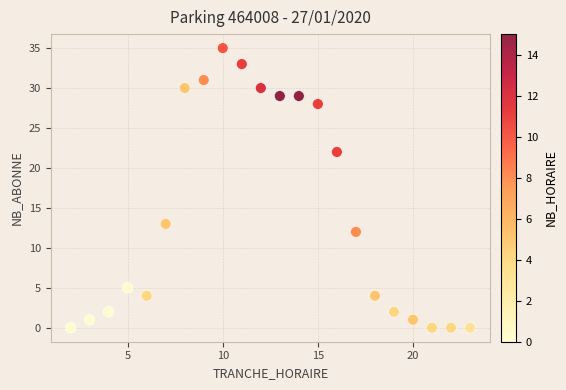

What Y value in the scatter plot is closest to 17?

13